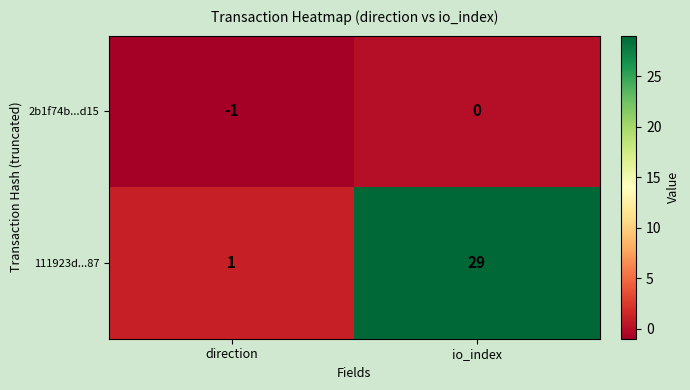

What is the maximum value for 111923d...87?

29